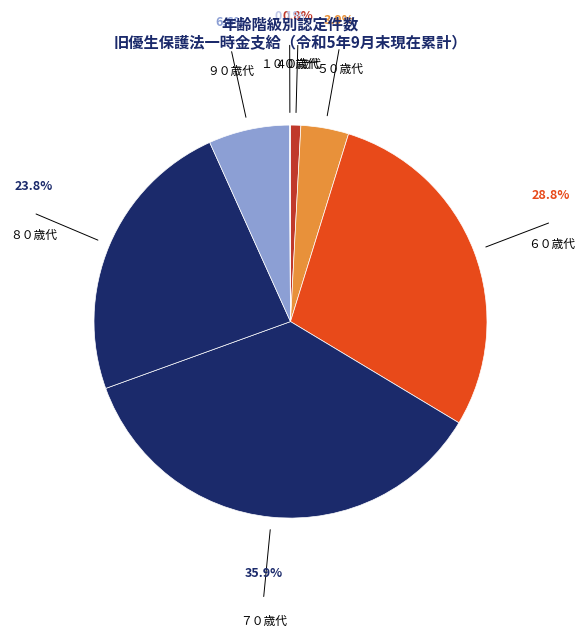

Count the number of slices in the pie.

7